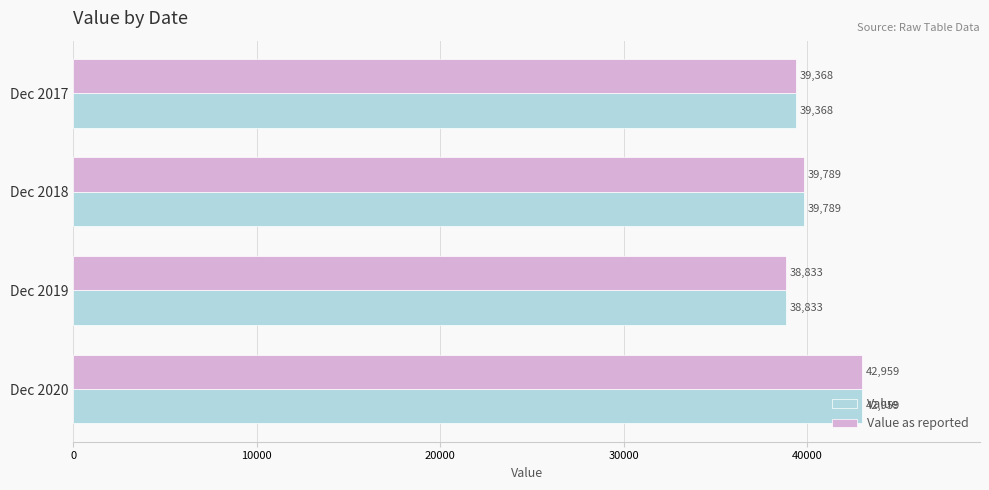

What is the difference between the second highest and minimum values in the Value as reported series?

956